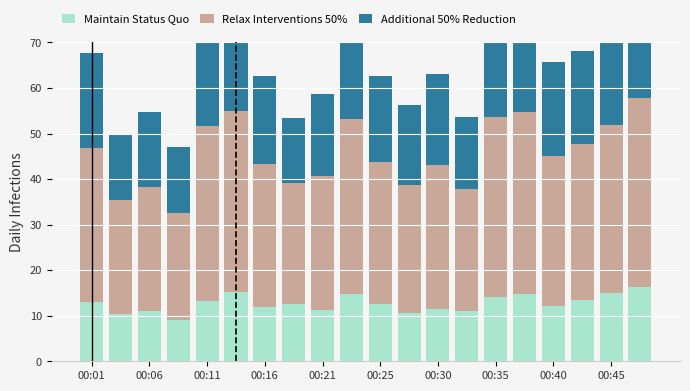

How many values in the Additional 50% Reduction series are below 20?

9